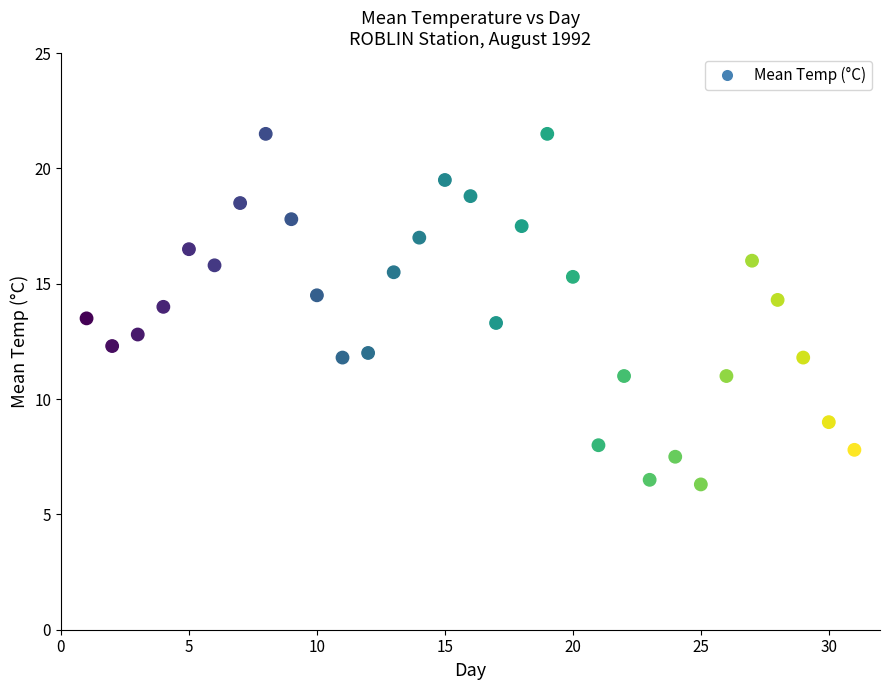

What is the range of X values (max minus min)?

30.0